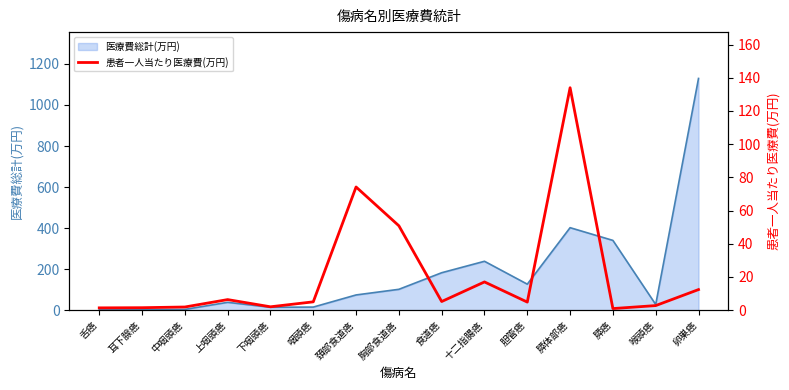

What is the maximum value for 医療費総計(万円)?

1129.3